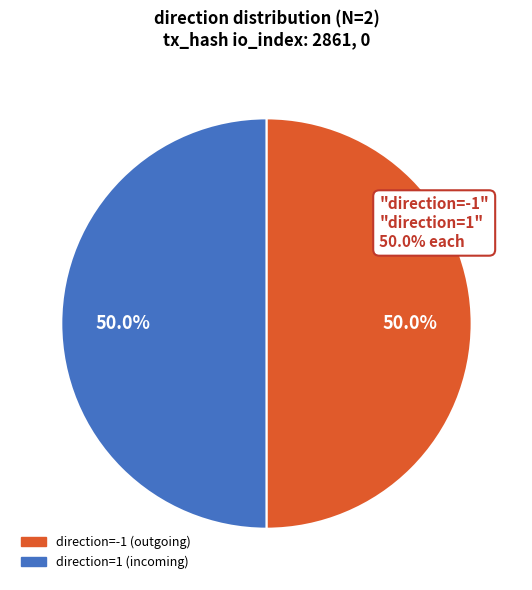

How many slices are in this pie chart?

2